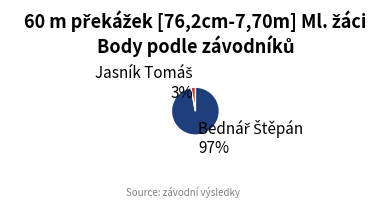

Does any single category account for the majority?

Yes